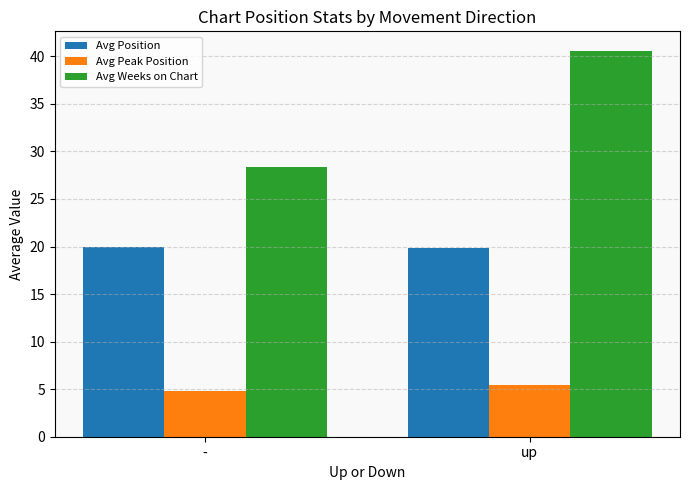

What is the value of the Avg Peak Position bar at the 1st from the left?

4.8